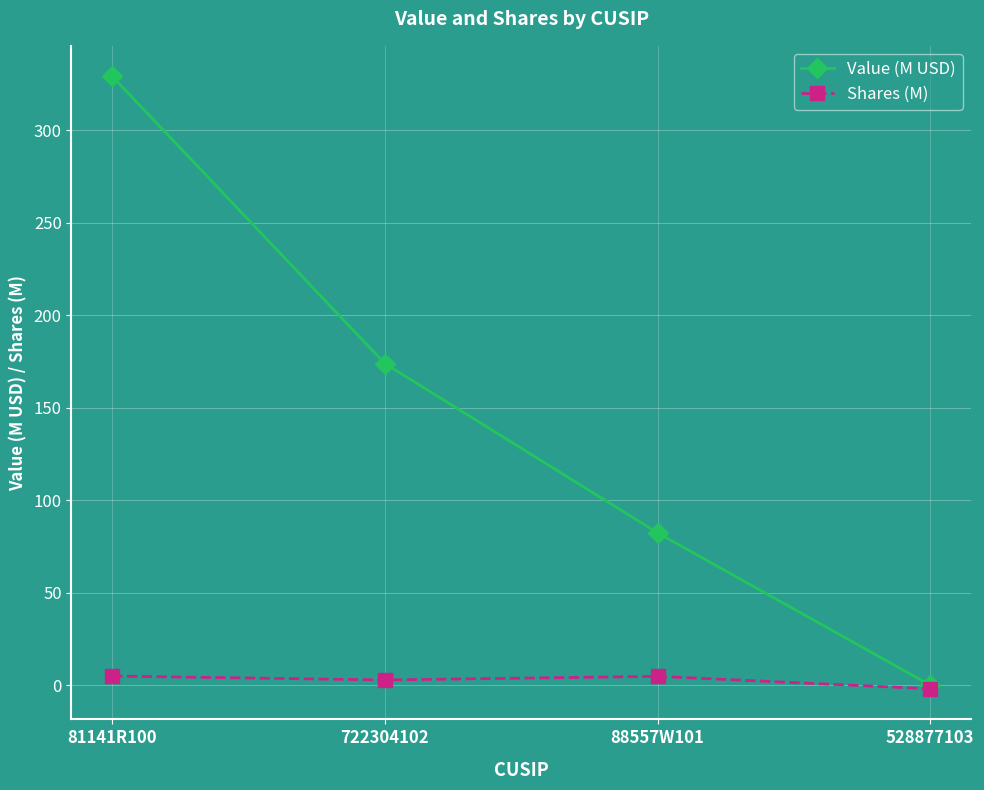

Which series has the widest spread of values?

Value (M USD)